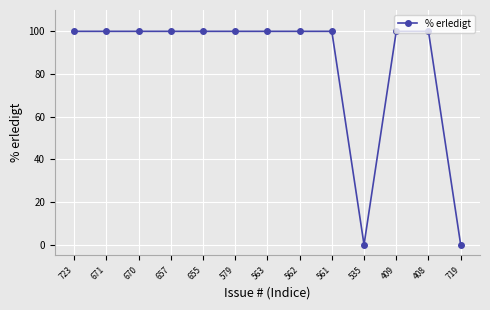

What is the difference between the maximum and second lowest values?

100